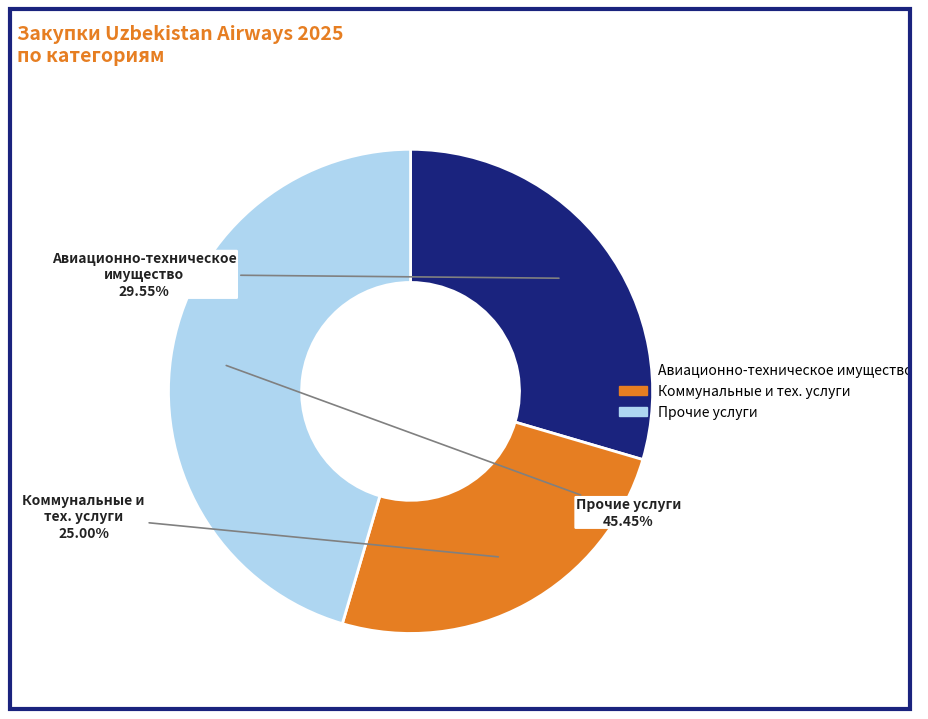

Is there any slice that represents more than half of the pie?

No